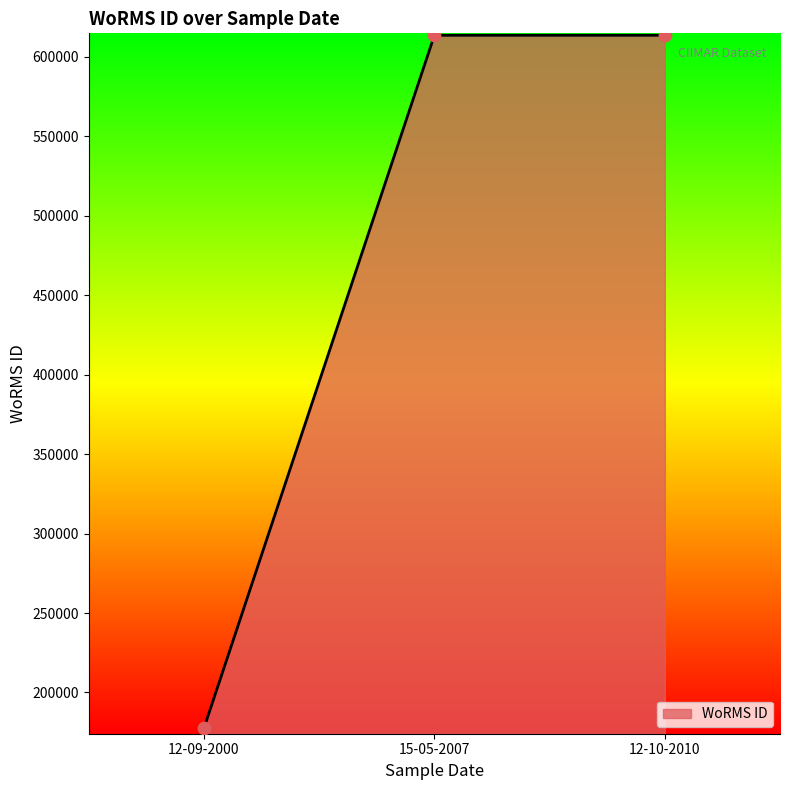

Which has a higher value, 15-05-2007 or 12-09-2000?

15-05-2007